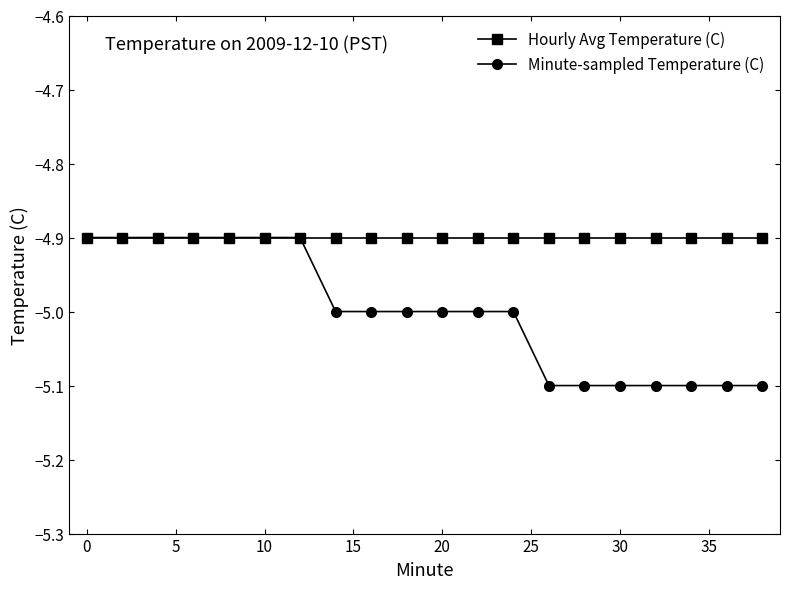

Count the number of categories in the chart.

20